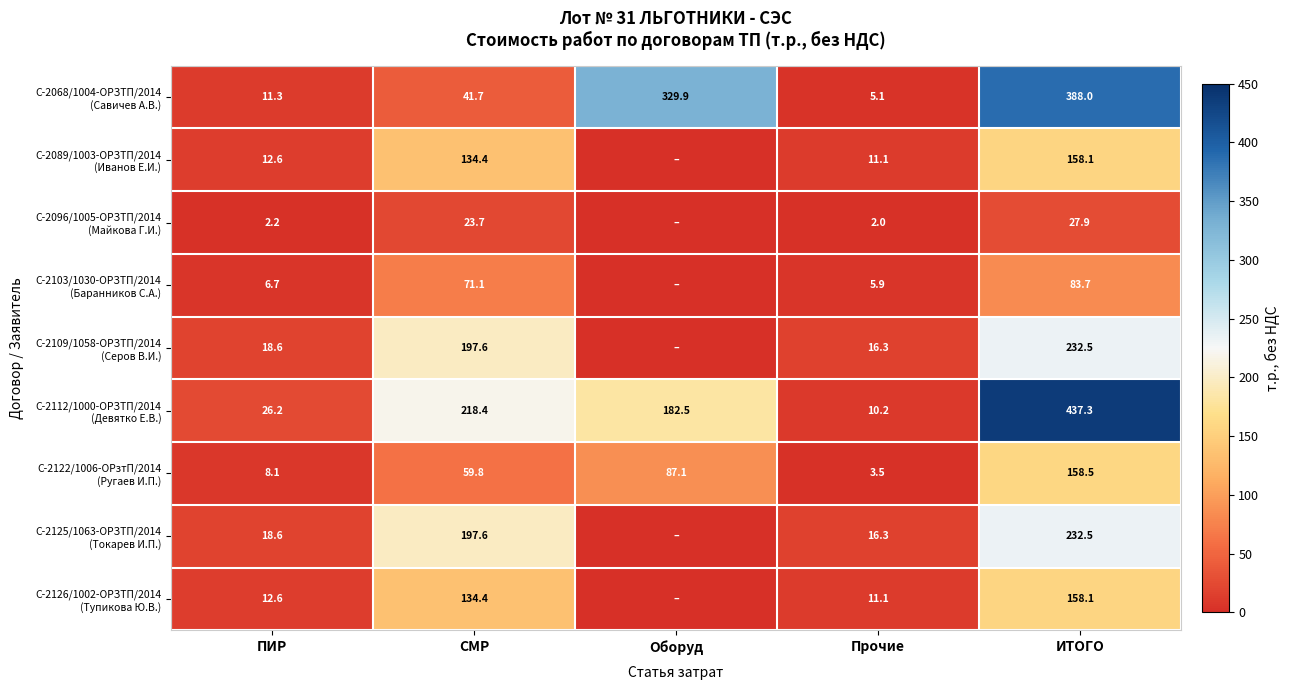

What is the spread (max minus min) of values at Прочие?

14.3